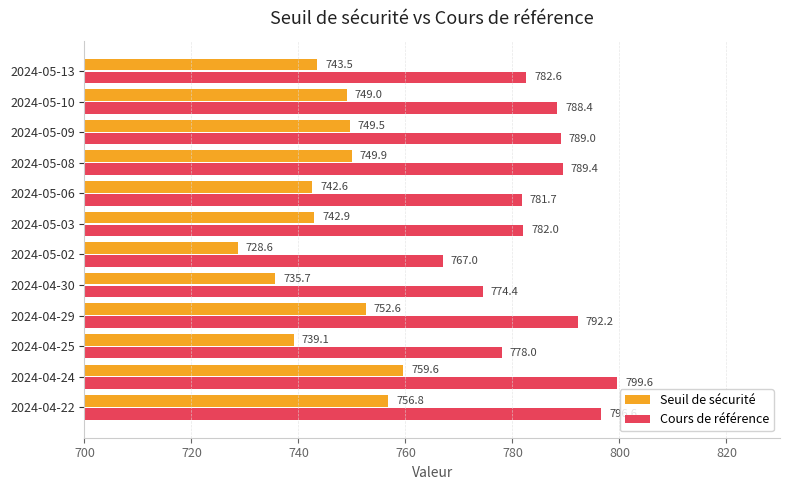

The Seuil de sécurité series shows 1097.8 at 2024-04-24. True or false?

False